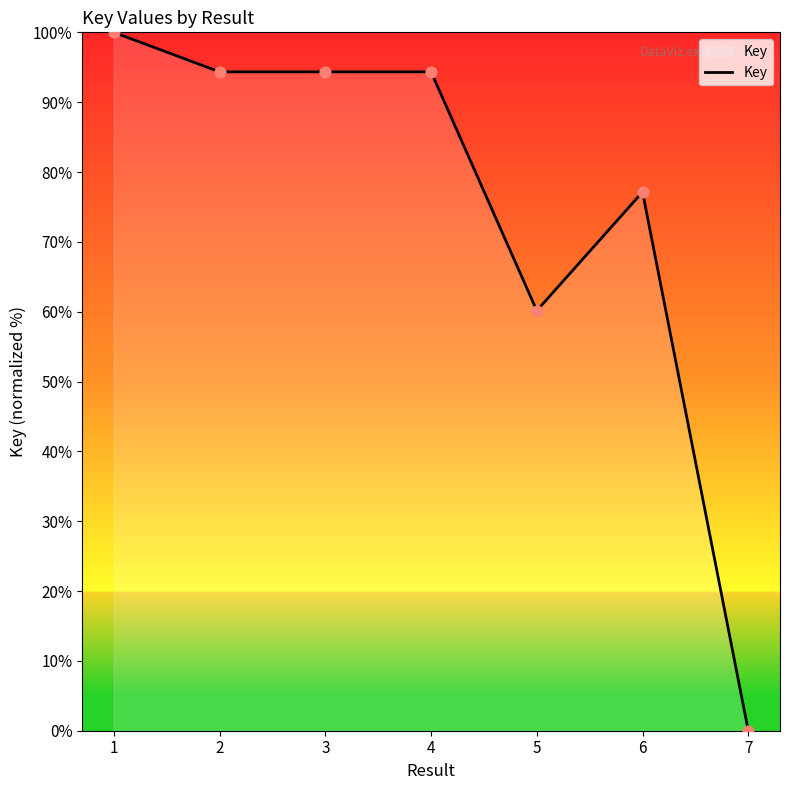

Approximately how many times larger is the value at 2 compared to 6?

1.2